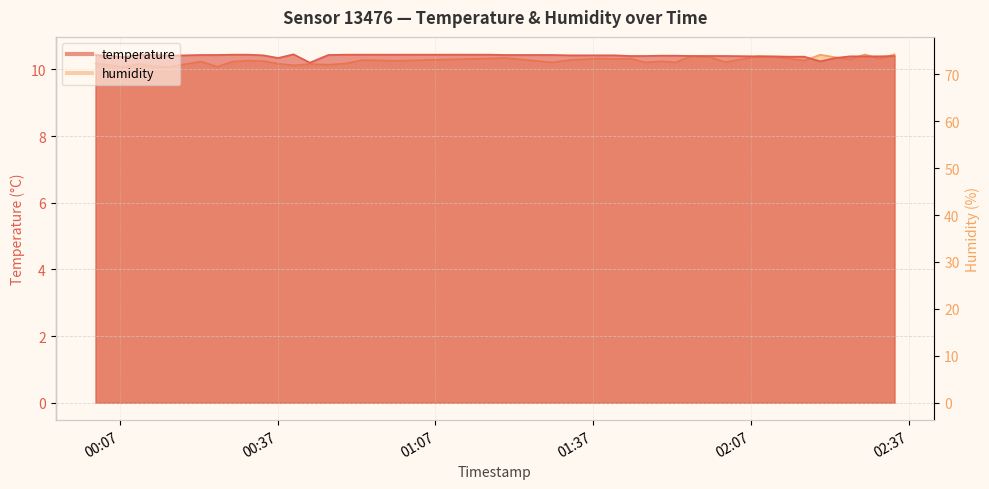

Count the number of categories in the chart.

40